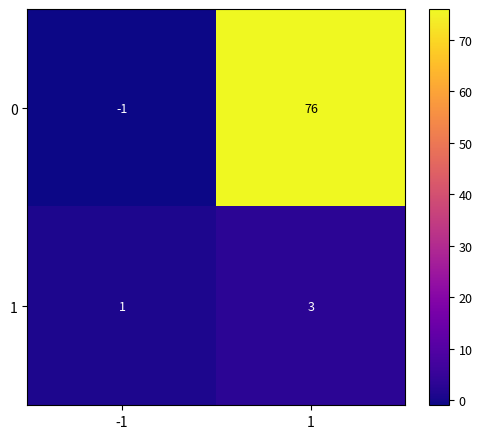

Count the number of categories in the chart.

2